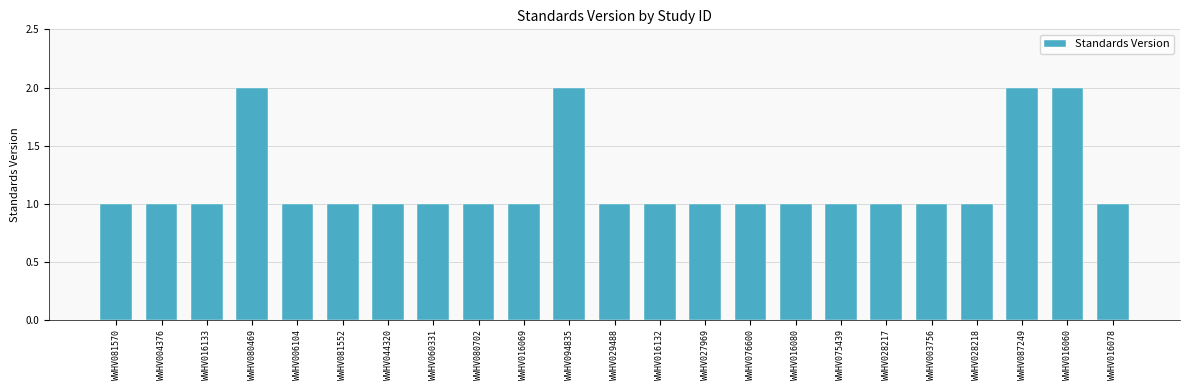

Approximately how many times larger is the value at WWHV044320 compared to WWHV081552?

1.0